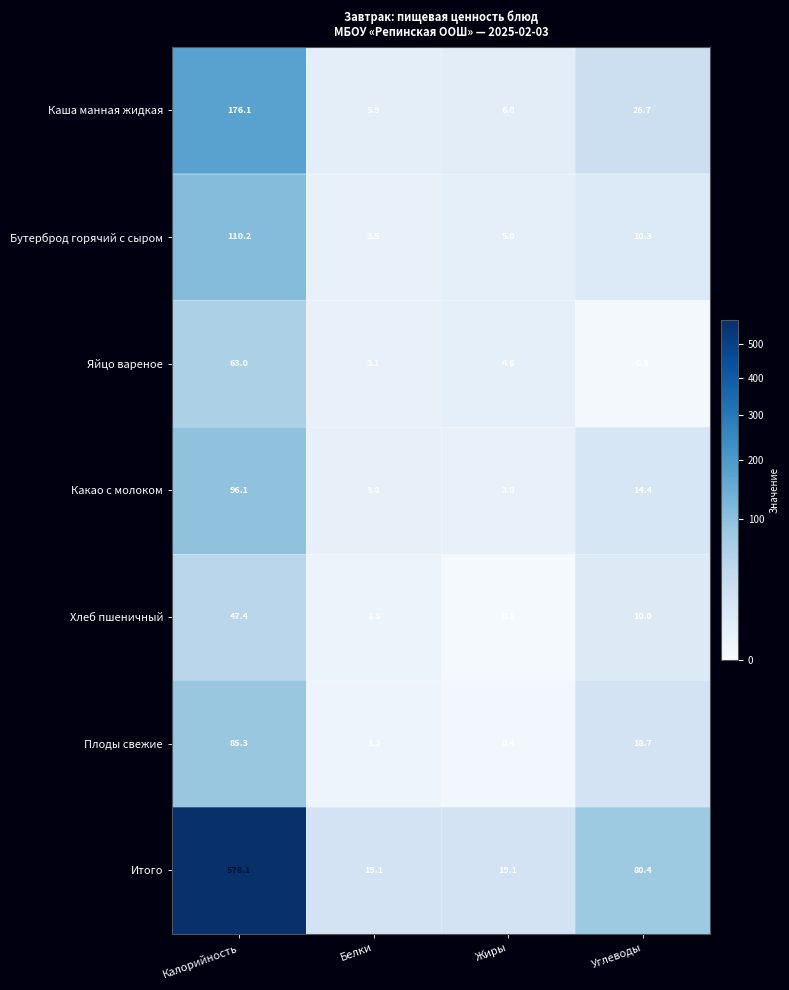

Is the value of Каша манная жидкая at Калорийность greater than the value of Итого at Калорийность?

No